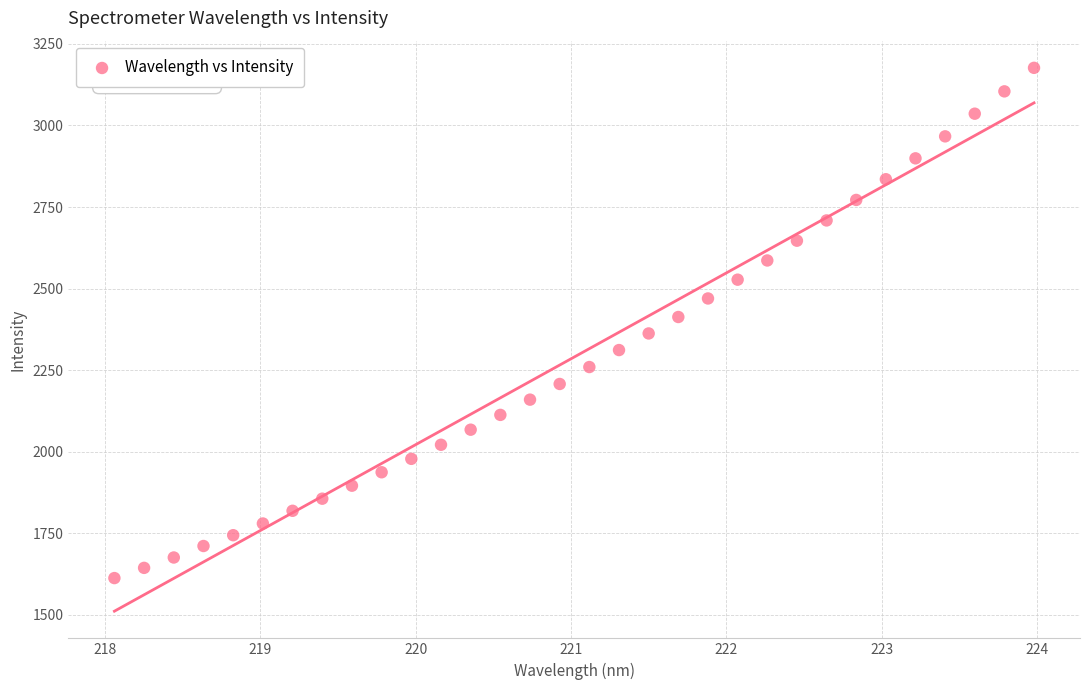

What is the range of Y values (max minus min)?

1563.8